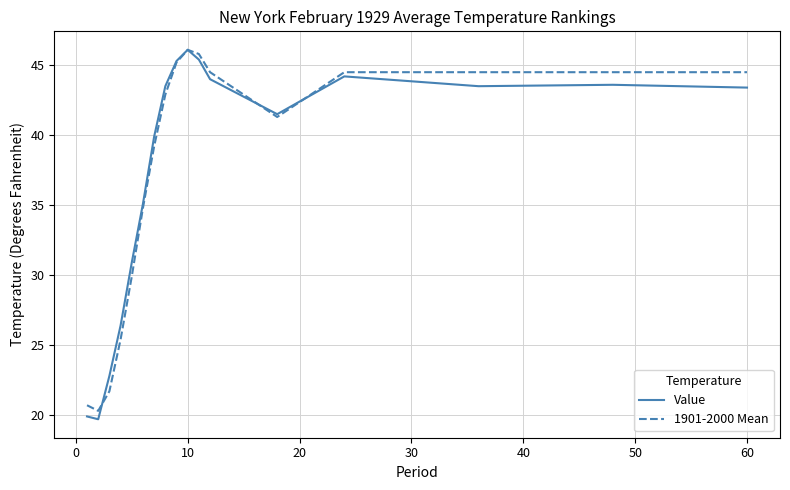

Which series has the largest range (max minus min)?

Value